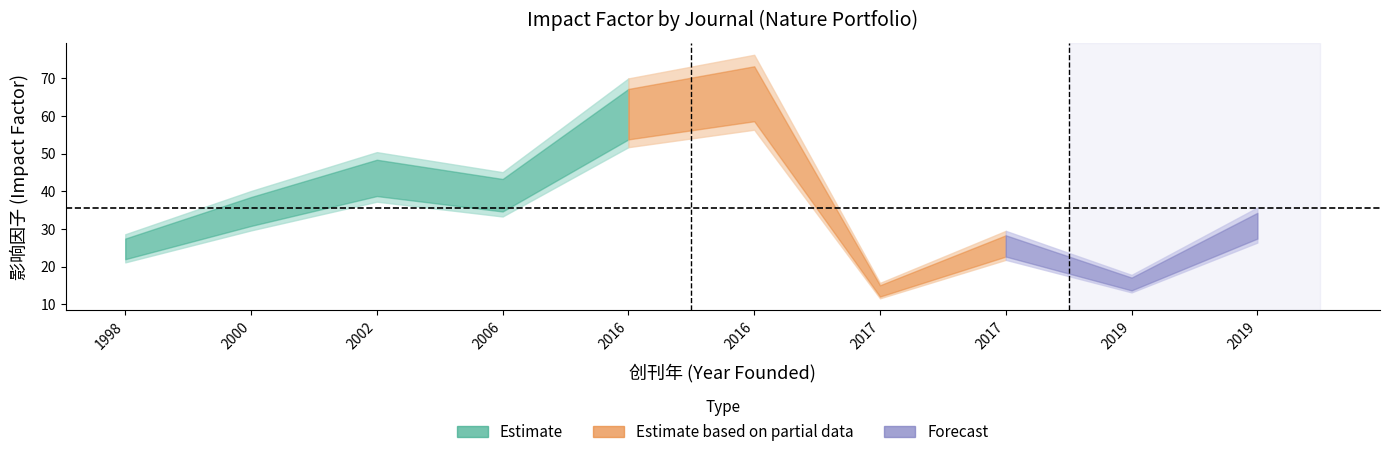

Does the chart have visible grid lines?

No